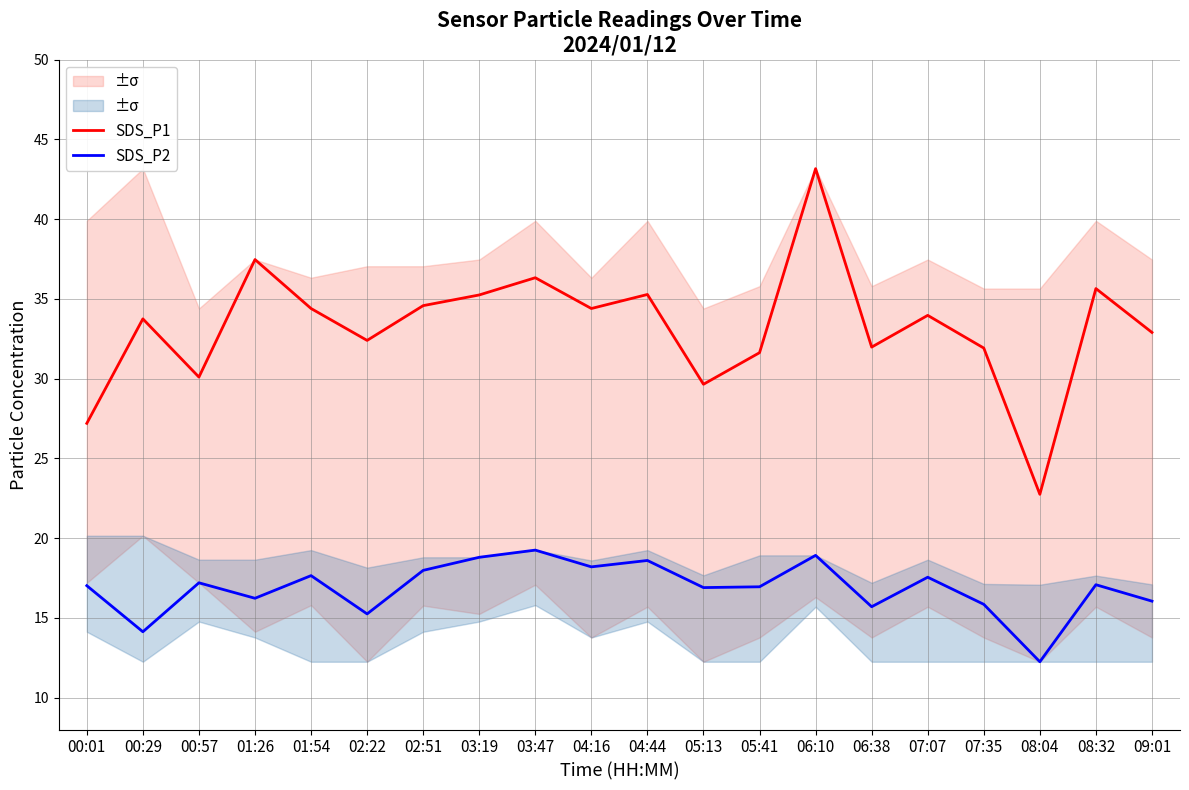

What is the approximate value of SDS_P1 at 06:10?

43.2